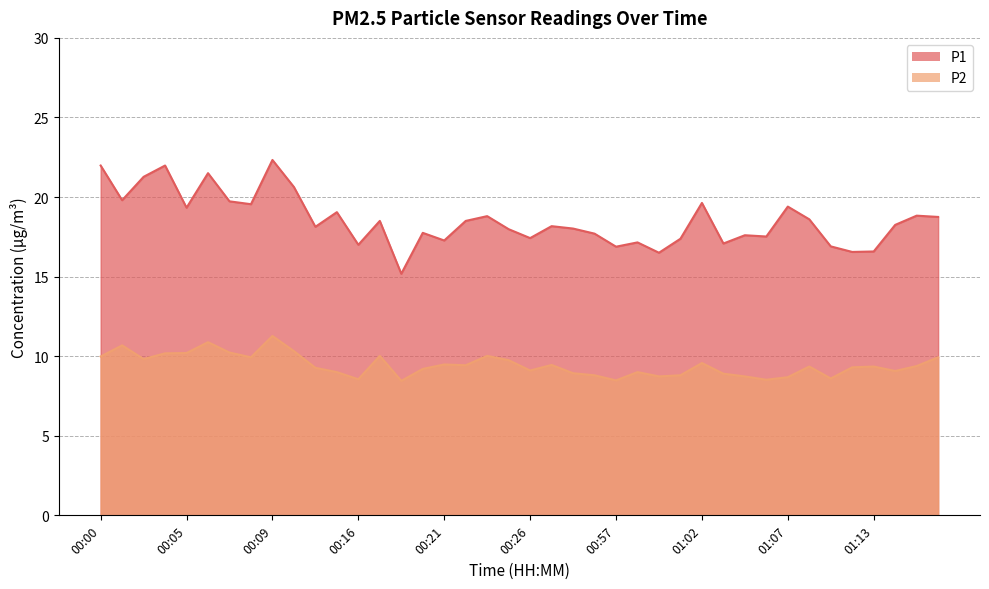

At which label does P1 first exceed 18?

00:00